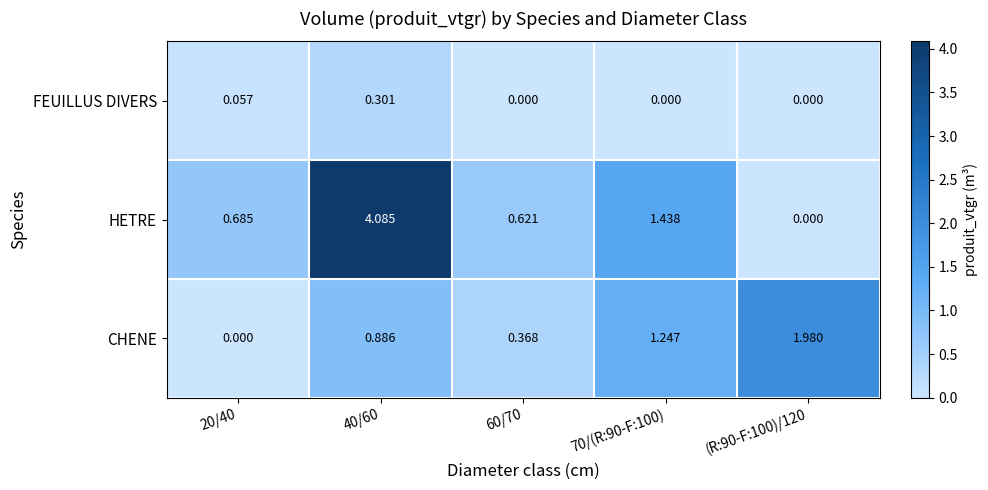

Is the value of FEUILLUS DIVERS at 70/(R:90-F:100) greater than the value of CHENE at 60/70?

No